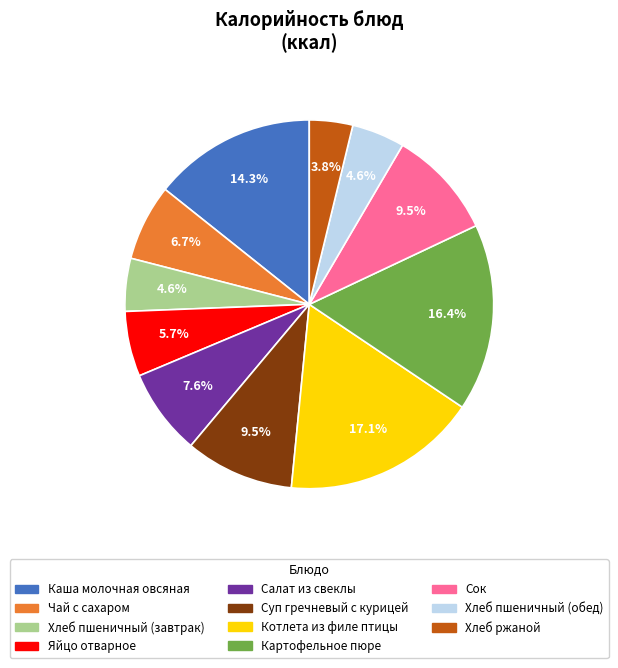

Which category has the biggest portion of the pie?

Котлета из филе птицы